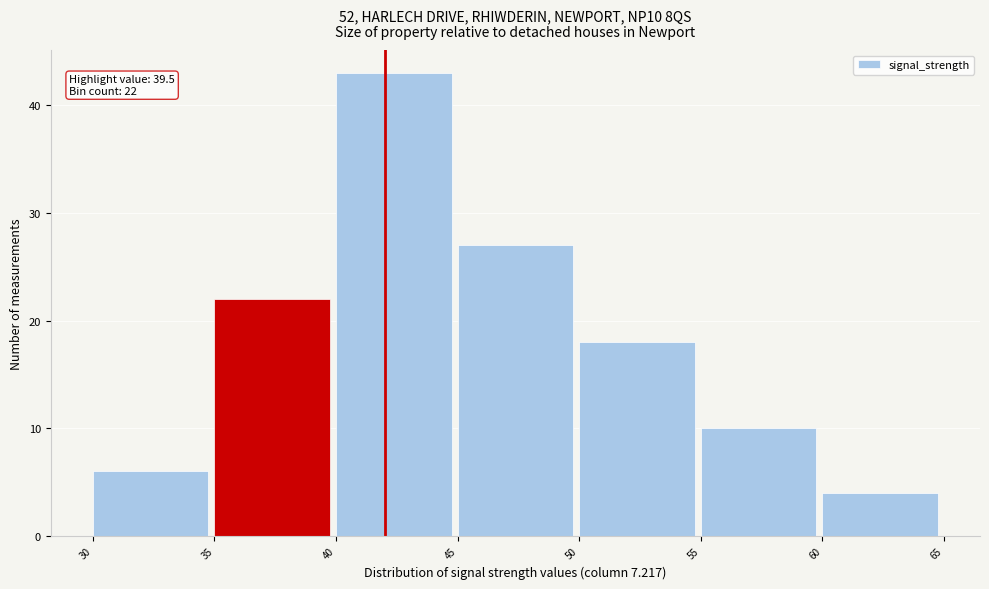

Over which range of the x-axis is the bar tallest?

40 to 45